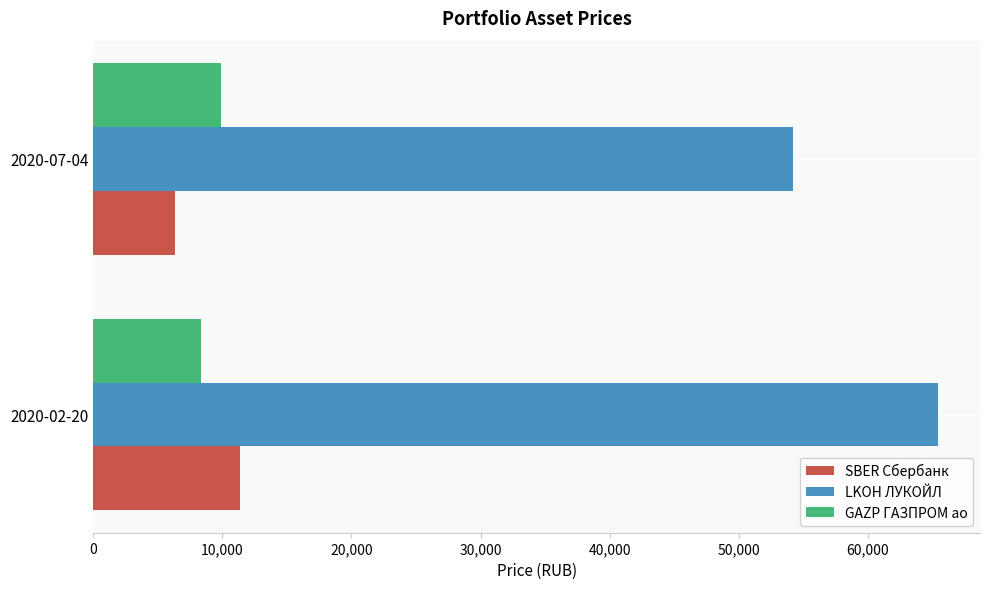

What is the difference between the LKOH ЛУКОЙЛ values at 2020-02-20 and 2020-07-04?

11254.8